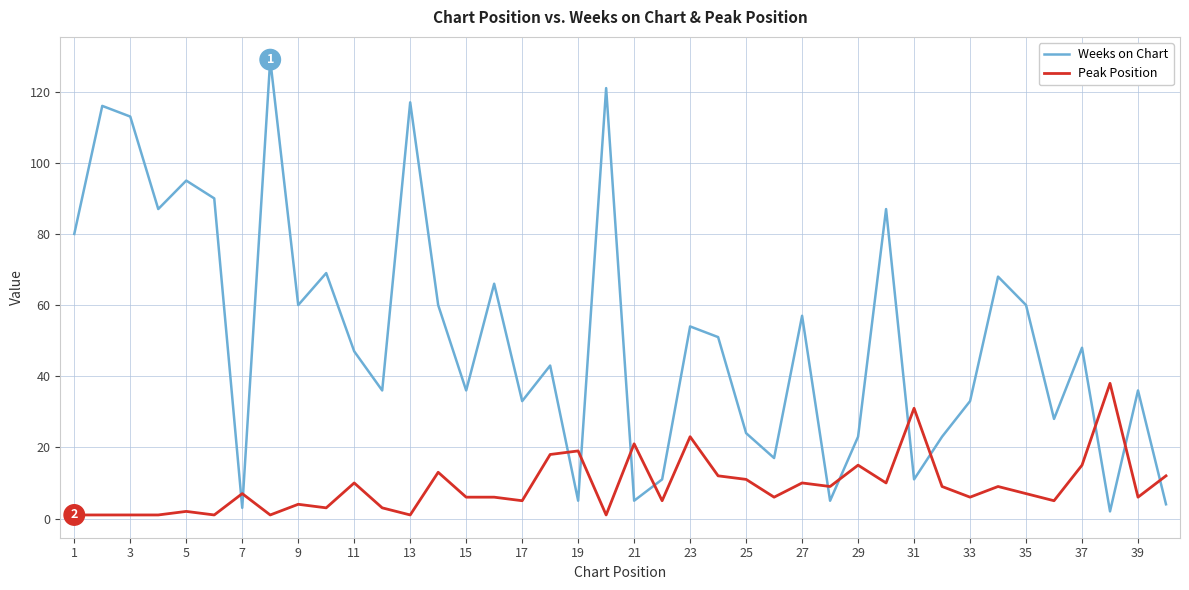

What is the minimum value for Peak Position?

1